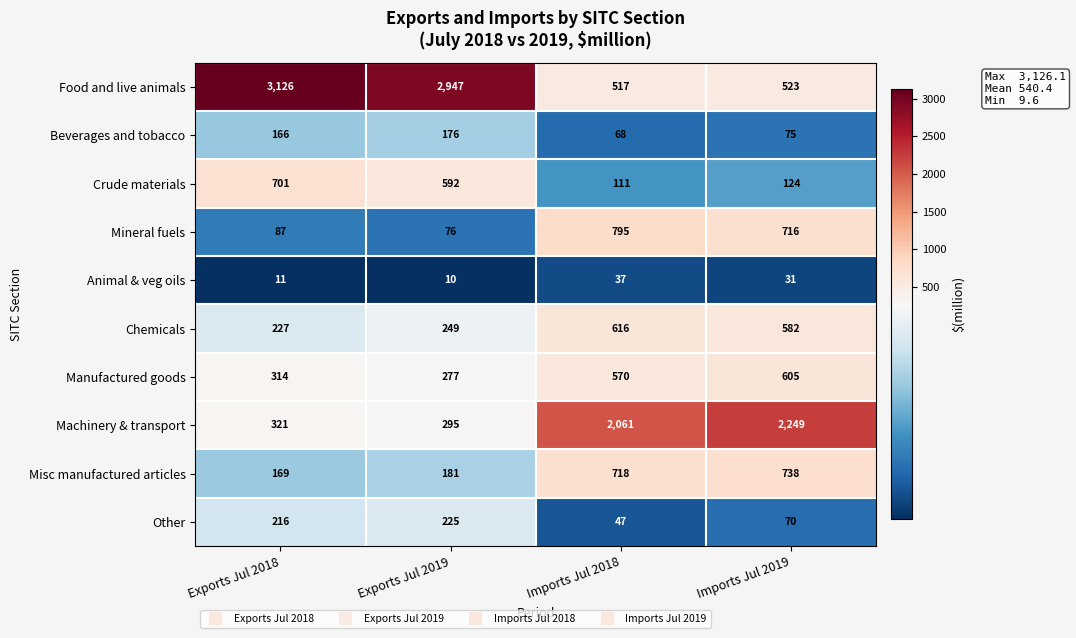

Rank the series at Exports Jul 2018 from lowest to highest value.

Animal & veg oils, Mineral fuels, Beverages and tobacco, Misc manufactured articles, Other, Chemicals, Manufactured goods, Machinery & transport, Crude materials, Food and live animals